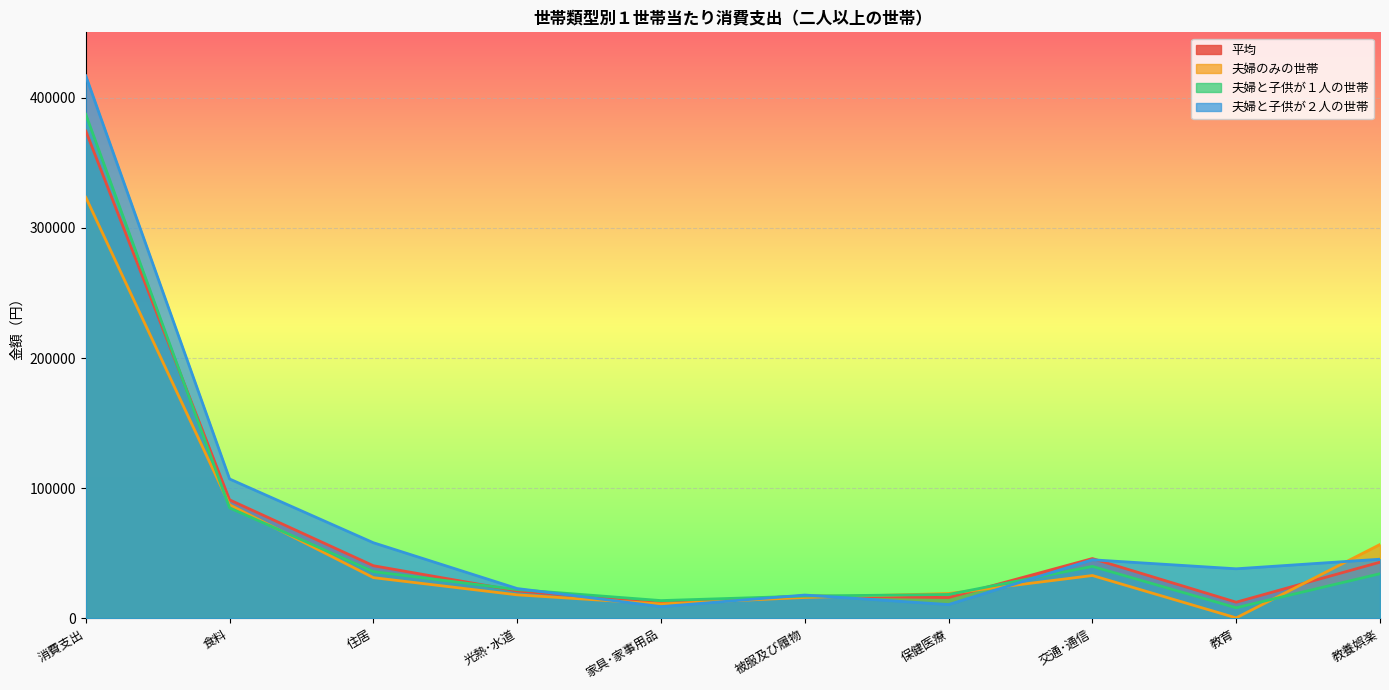

At which label does 夫婦のみの世帯 first exceed 31310?

消費支出